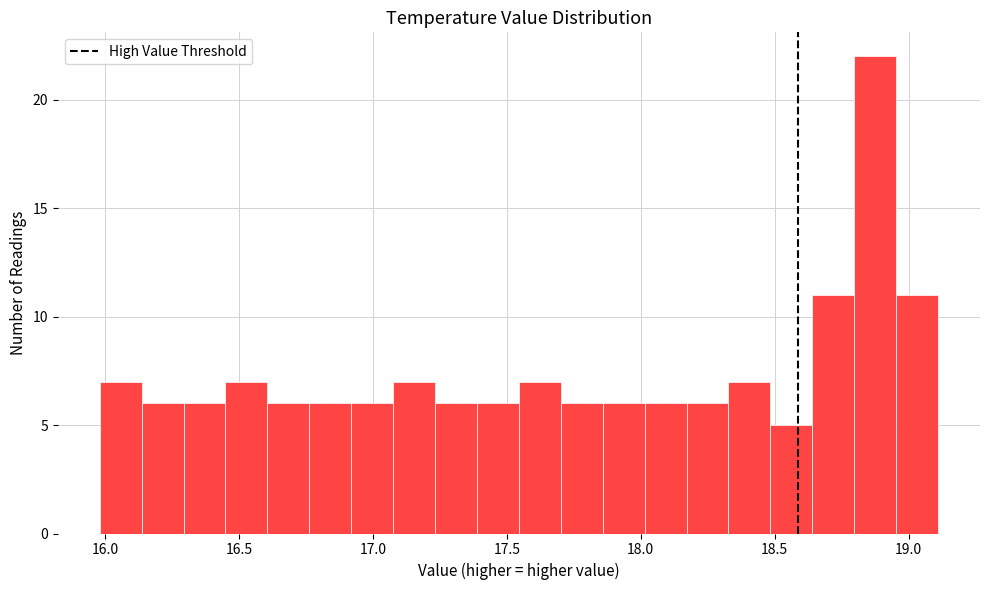

Read against the x-axis, roughly where is the centre of the tallest bar?

18.90